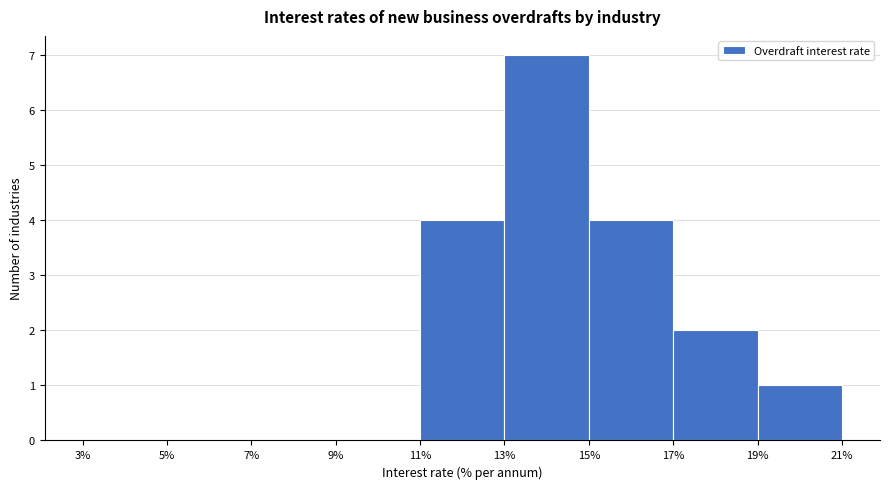

Over which range of the x-axis is the bar tallest?

13% to 15%